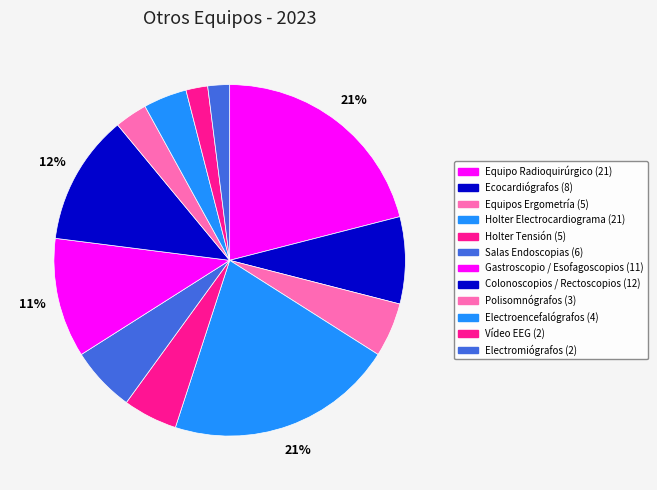

Approximately how many times larger is the value at Equipo Radioquirúrgico compared to Salas Endoscopias?

3.5